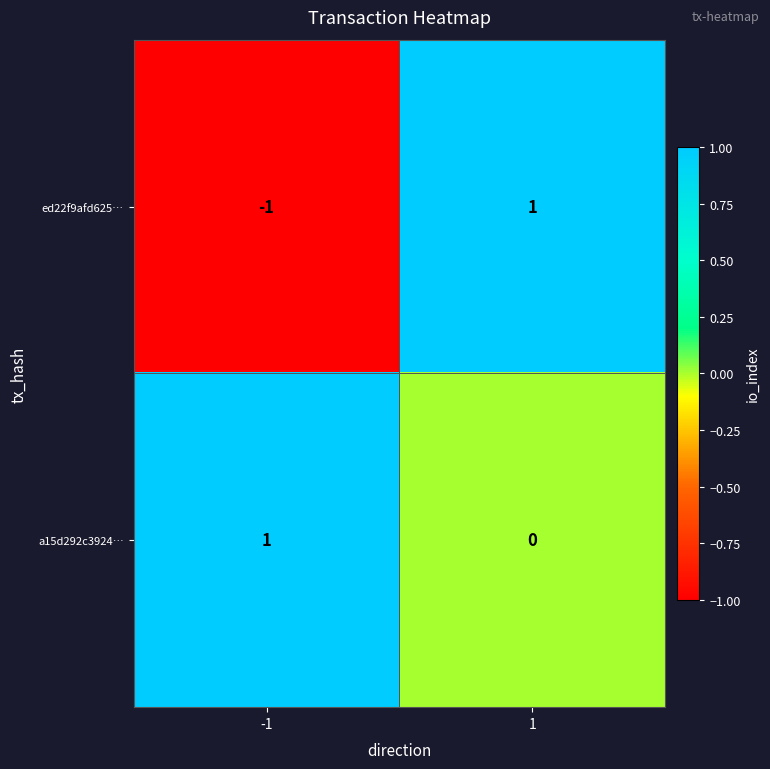

At how many categories does at least one series exceed 0?

2